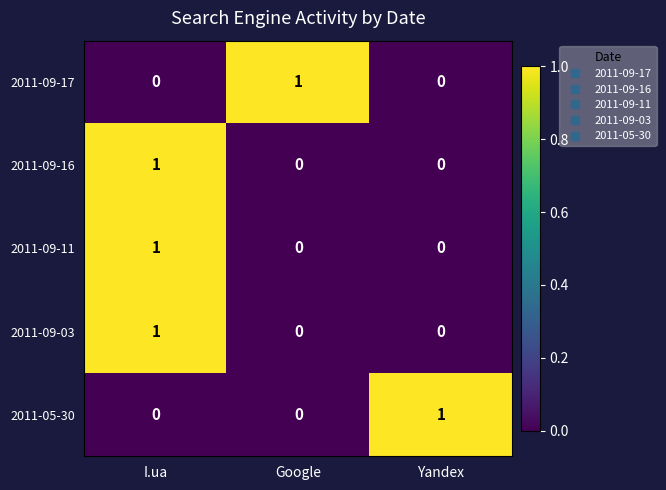

Is it true that 2011-09-17 equals 0 at I.ua?

True